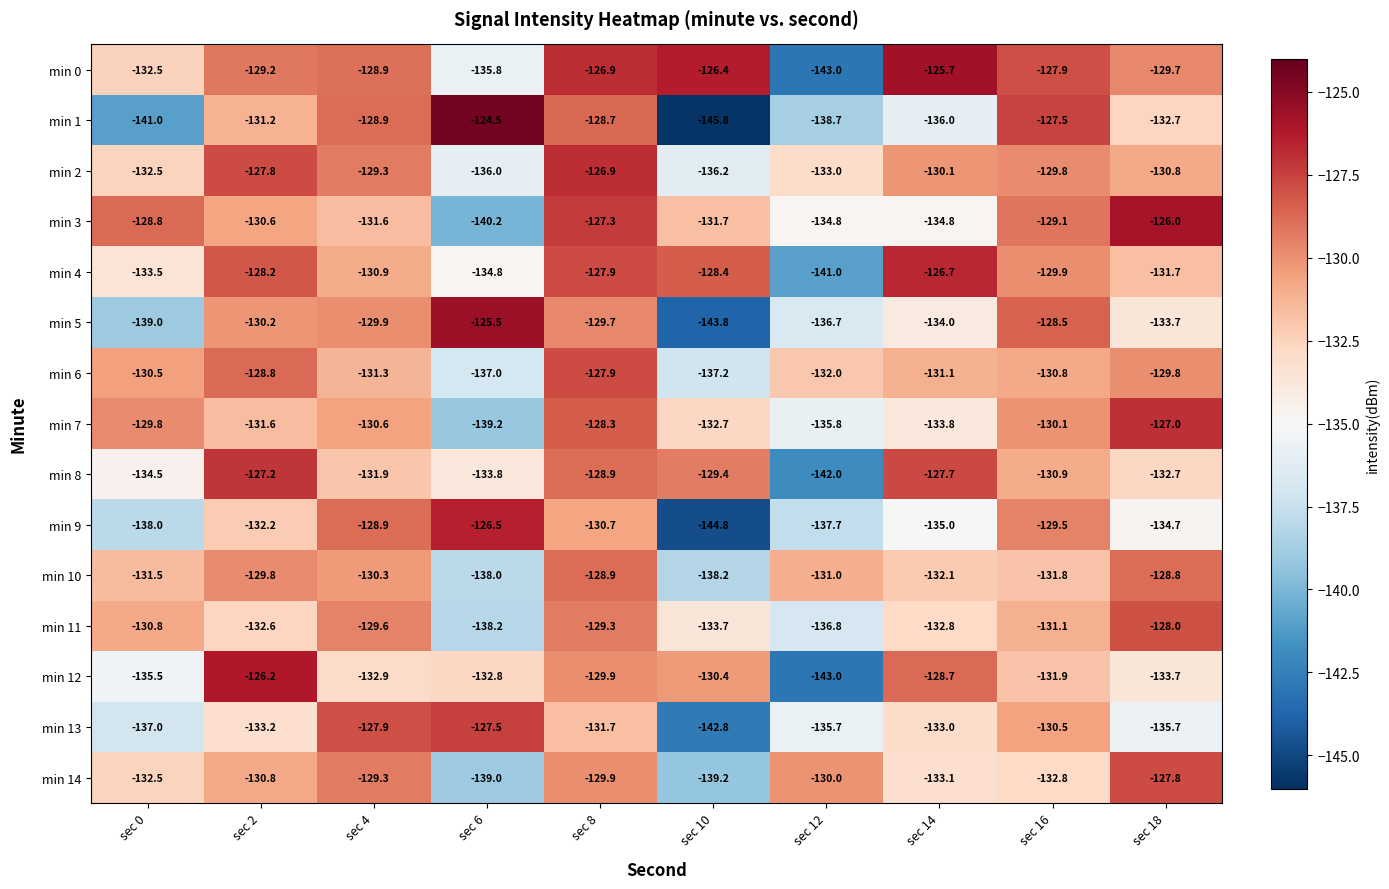

What is the sum of the min 3 values at sec 14 and sec 0?

-263.6